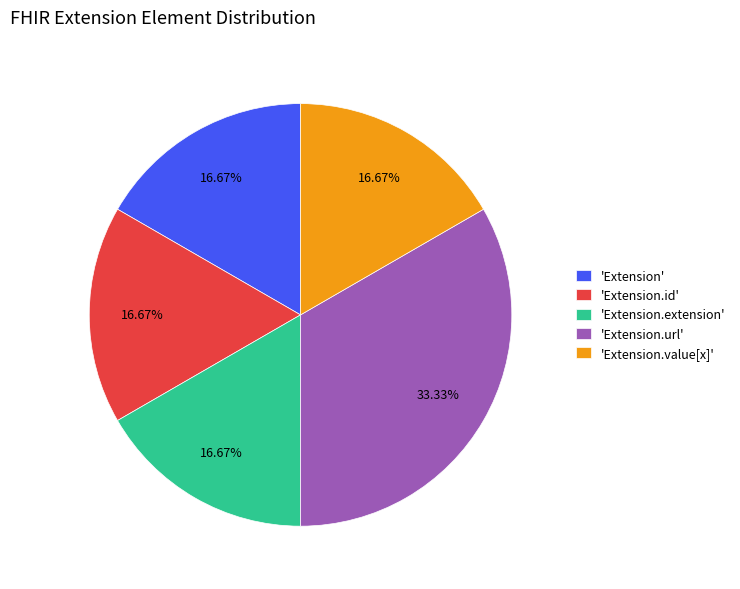

Does 'Extension.value[x]' represent more than half of the total?

No